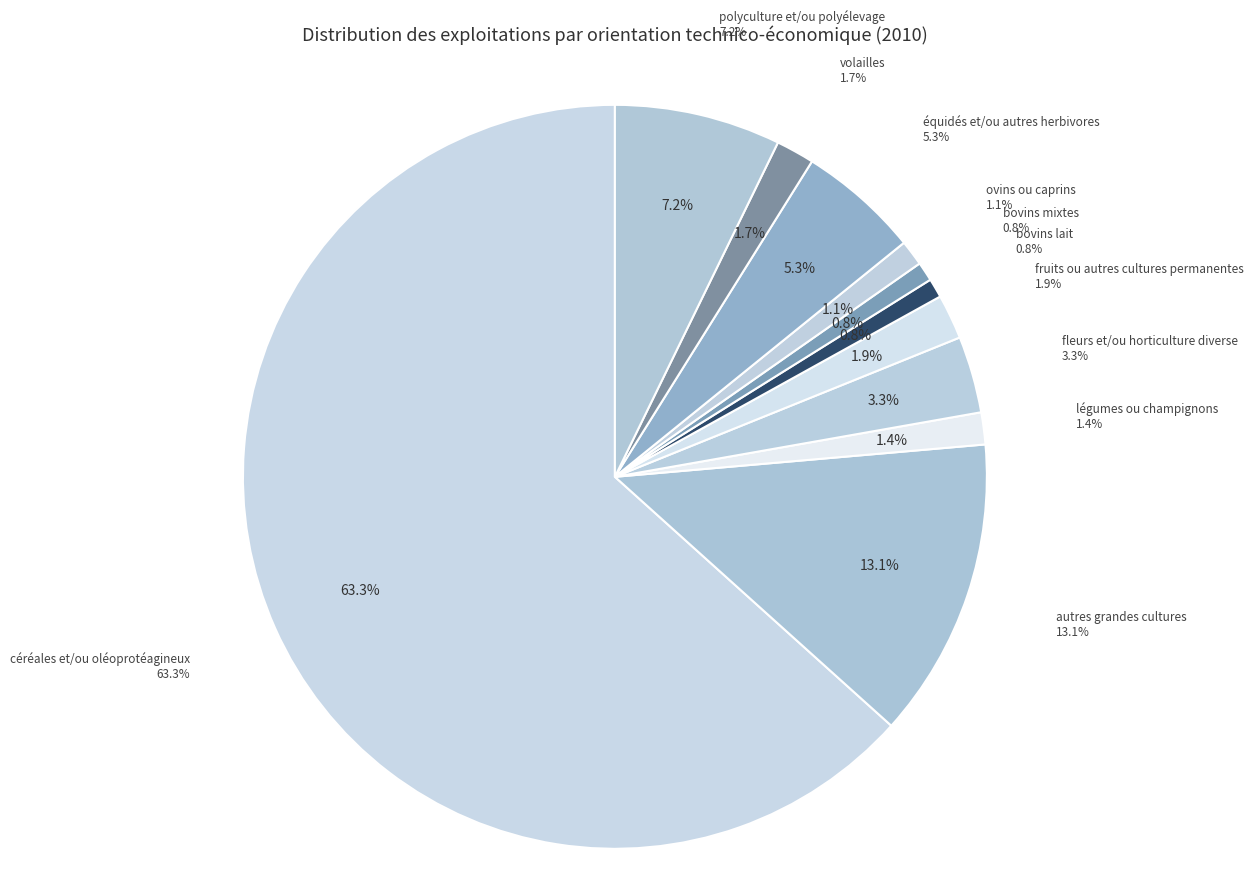

How many slices are in this pie chart?

11